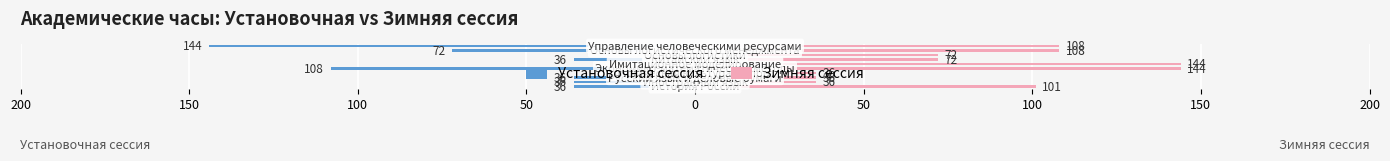

Rank the series at 50 from lowest to highest value.

Установочная сессия, Зимняя сессия